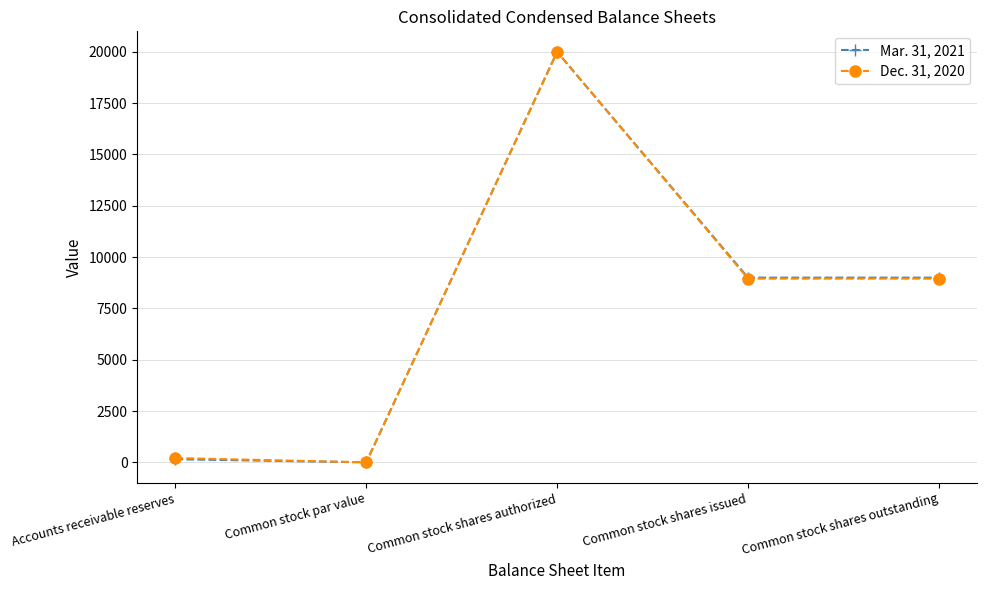

True or false: Mar. 31, 2021 has a value of 20000 at Common stock shares authorized.

True